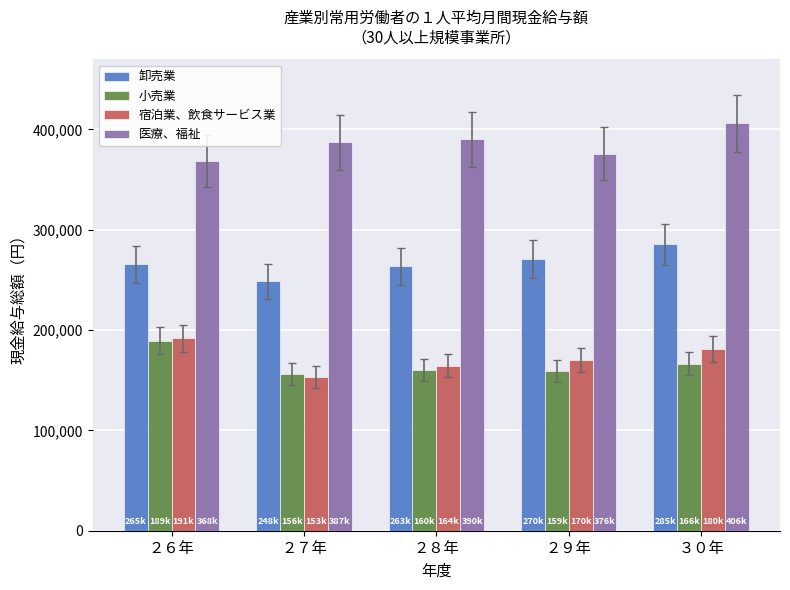

How many bars are there in each group?

4